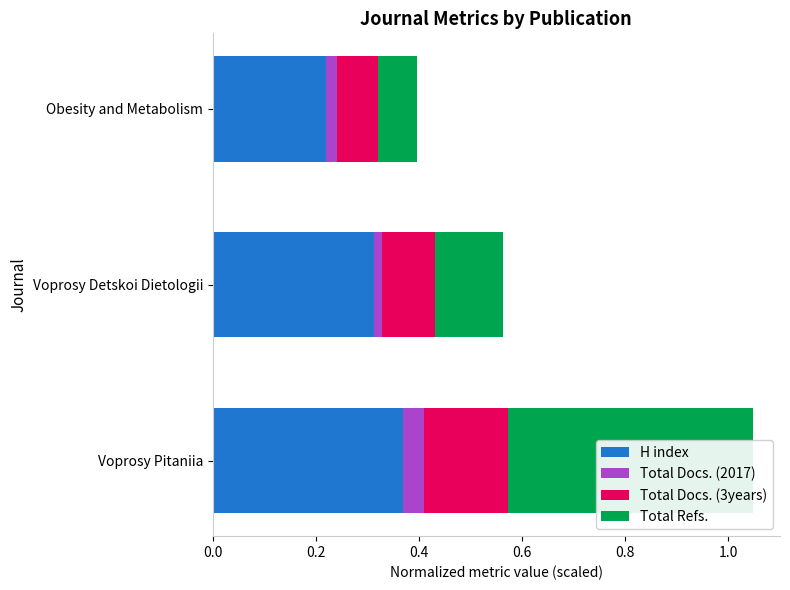

At how many categories does at least one series exceed 0?

3